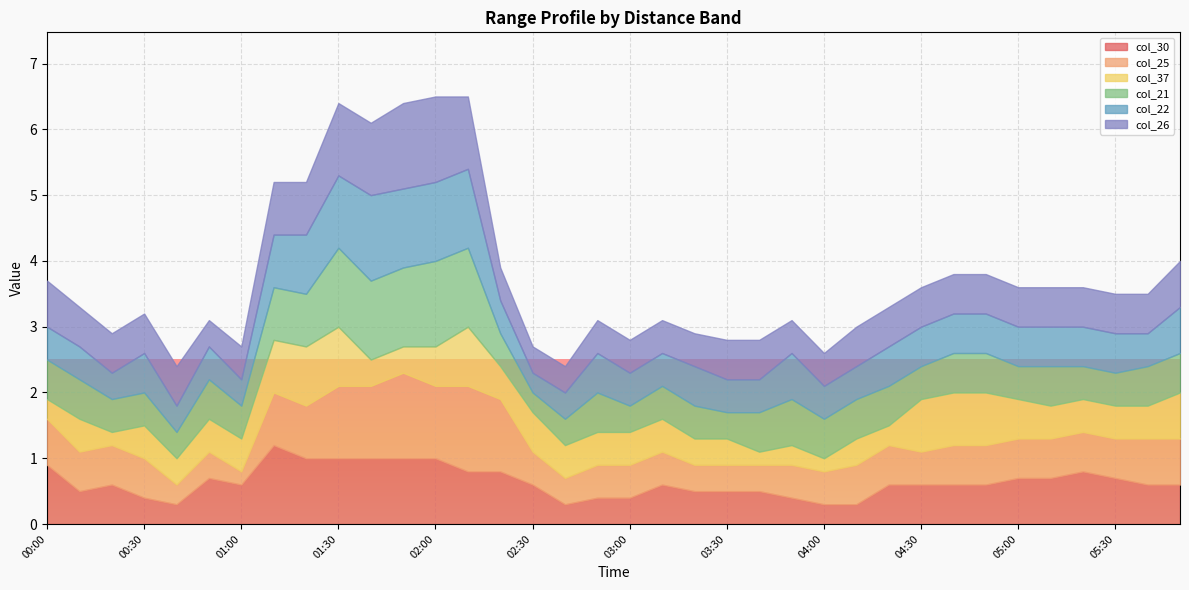

At which category is the sum across all series the highest?

02:00